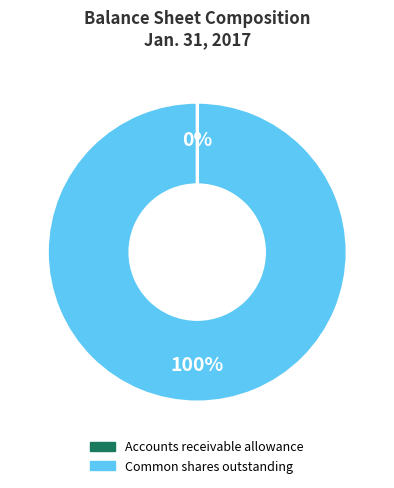

To the nearest percent, what is the difference between the largest and smallest slice percentages?

100%